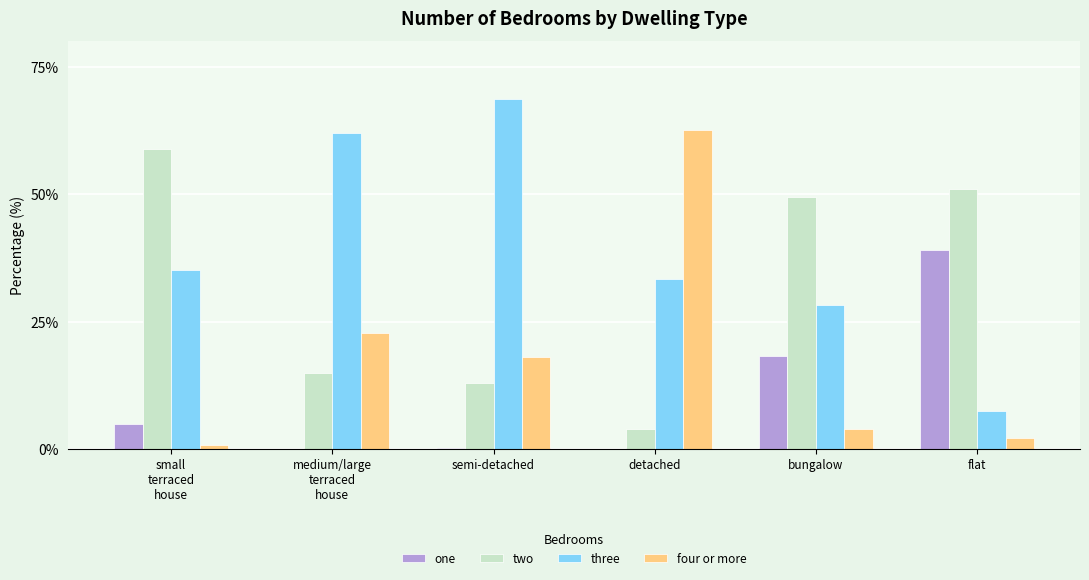

What is the sum of all two values?

191.5